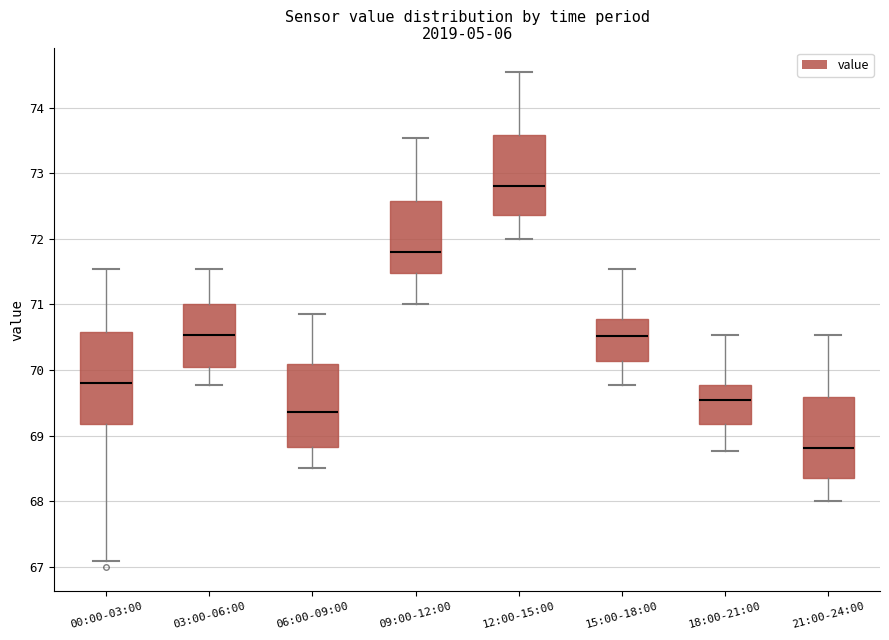

Reading left to right, read every box against the y-axis: the position of its median line, the range the box covers, and the ends of its whiskers. The values are not printed on the chart, so give them approximately, as read against the axis.

00:00-03:00: median 69.8, box 69.2 to 70.6, whiskers 67.1 to 71.5
03:00-06:00: median 70.5, box 70.1 to 71.0, whiskers 69.8 to 71.5
06:00-09:00: median 69.4, box 68.8 to 70.1, whiskers 68.5 to 70.9
09:00-12:00: median 71.8, box 71.5 to 72.6, whiskers 71.0 to 73.5
12:00-15:00: median 72.8, box 72.4 to 73.6, whiskers 72.0 to 74.5
15:00-18:00: median 70.5, box 70.1 to 70.8, whiskers 69.8 to 71.5
18:00-21:00: median 69.6, box 69.2 to 69.8, whiskers 68.8 to 70.5
21:00-24:00: median 68.8, box 68.4 to 69.6, whiskers 68.0 to 70.5